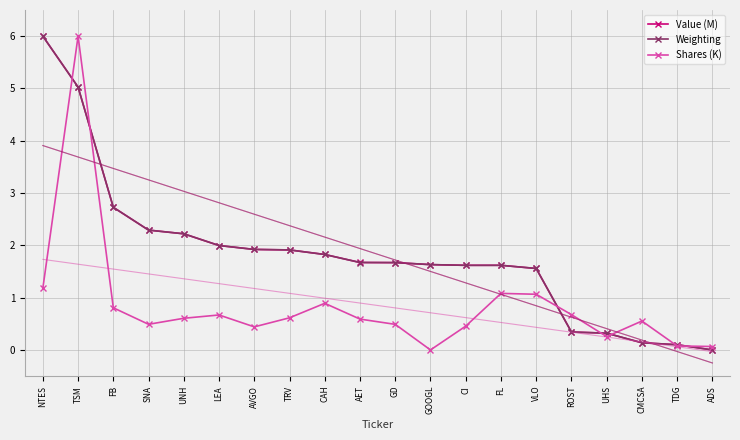

Where is the first local minimum for Shares (K)?

SNA